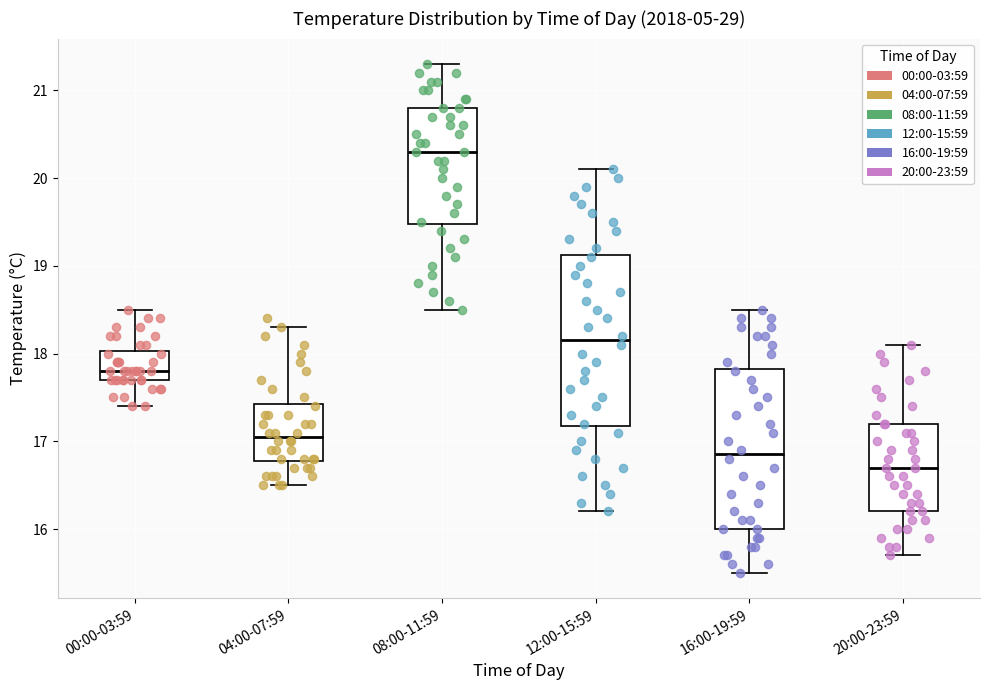

Which box is the tallest, from its lower edge to its upper edge?

12:00-15:59